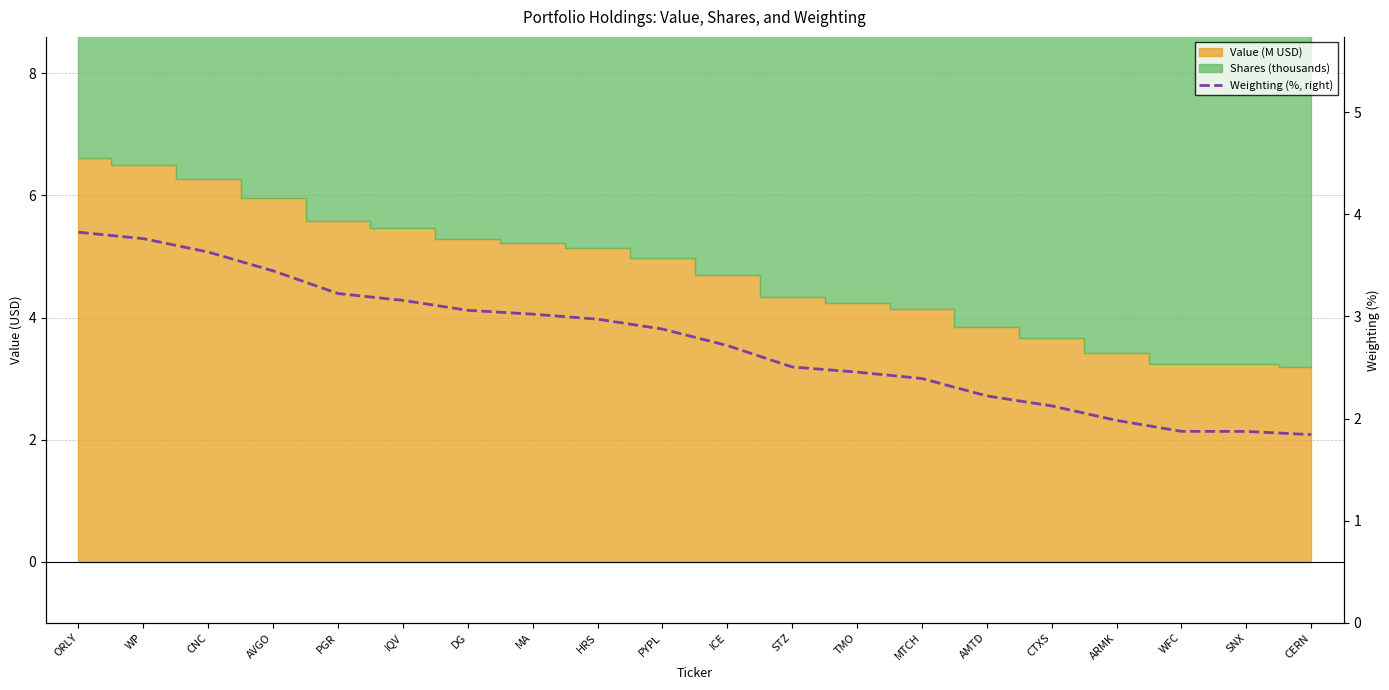

What is the label of the 17th point from the right?

AVGO